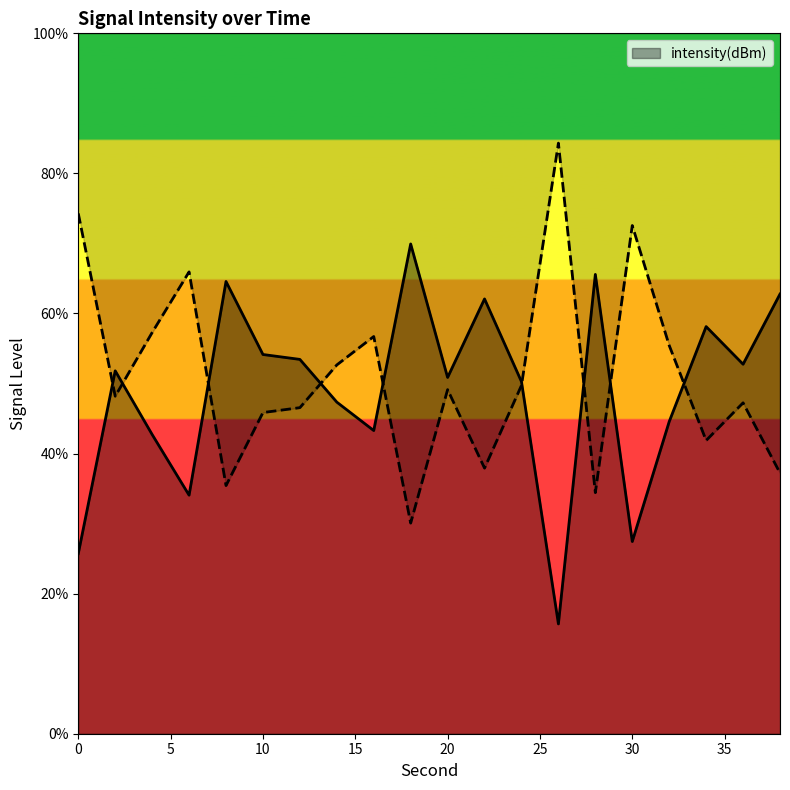

List the labels in order of value, smallest first.

26, 0, 30, 6, 4, 16, 32, 14, 24, 20, 2, 36, 12, 10, 34, 22, 38, 8, 28, 18